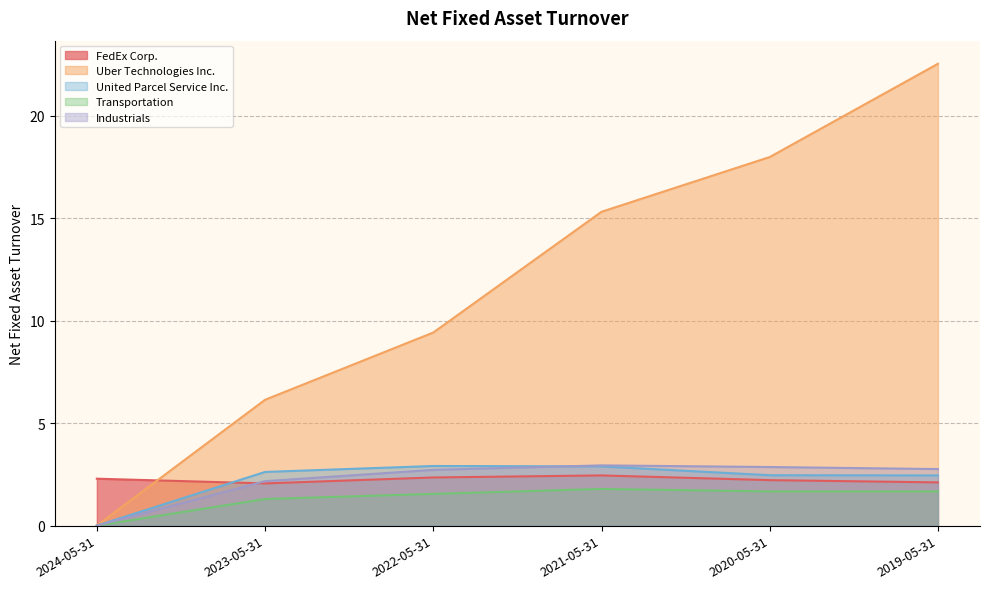

At 2022-05-31, list the series in order from largest to smallest.

Uber Technologies Inc., United Parcel Service Inc., Industrials, FedEx Corp., Transportation